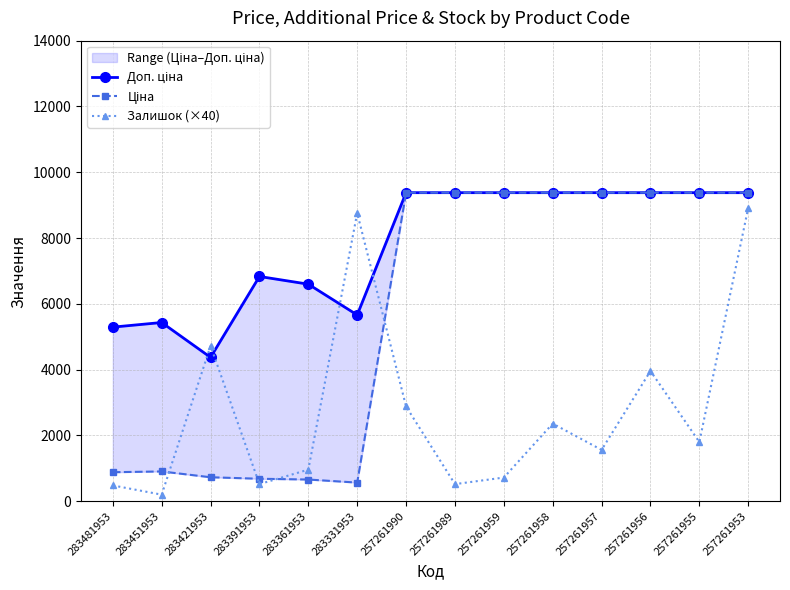

List the series in order of their peak value, lowest first.

Залишок (×40), Доп. ціна, Ціна